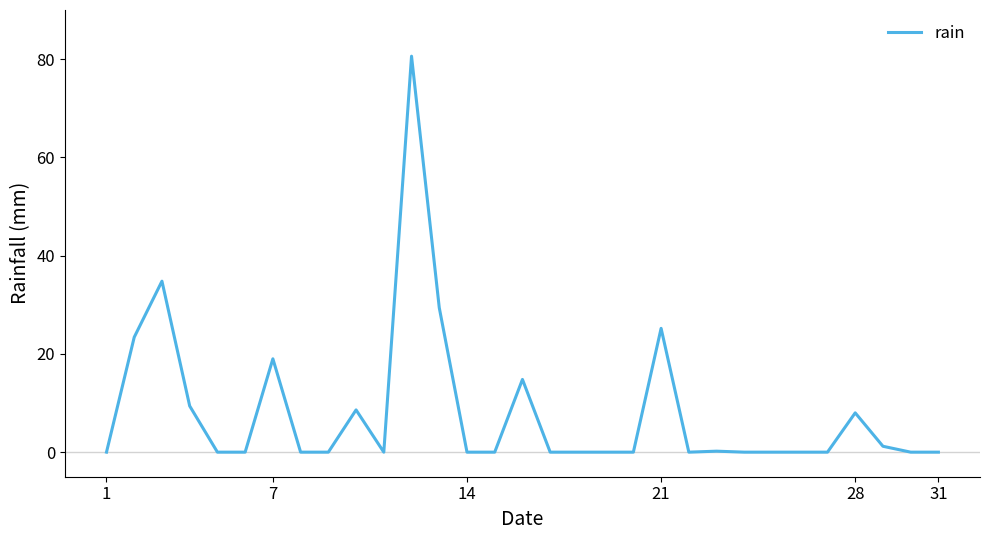

What is the difference between the maximum and minimum values?

80.6